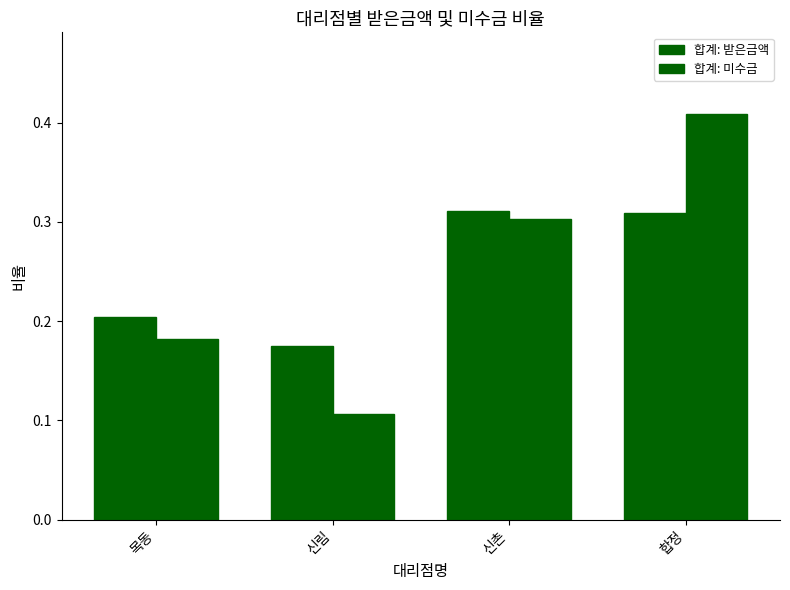

What is the difference between the maximum and minimum values in the 합계: 미수금 series?

0.3